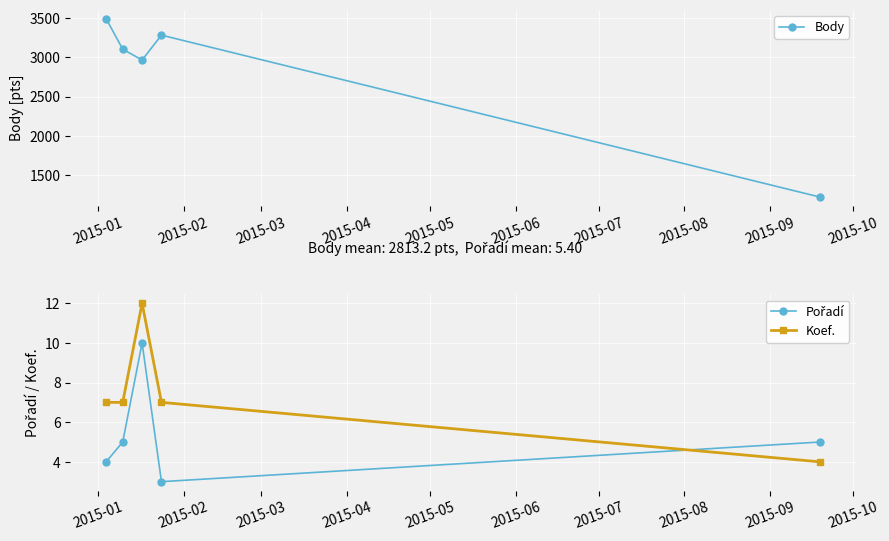

True or false: Body has more than 0 points higher than both neighbors.

True